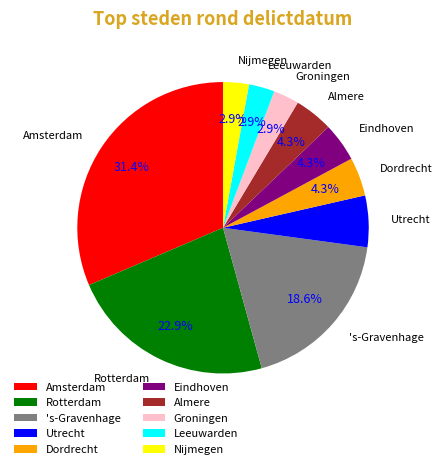

Between Groningen and Rotterdam, which is larger?

Rotterdam